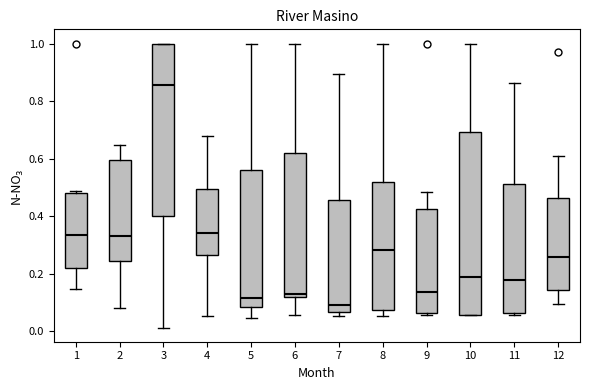

Comparing the boxes themselves (not the whiskers), which one is the tallest?

10